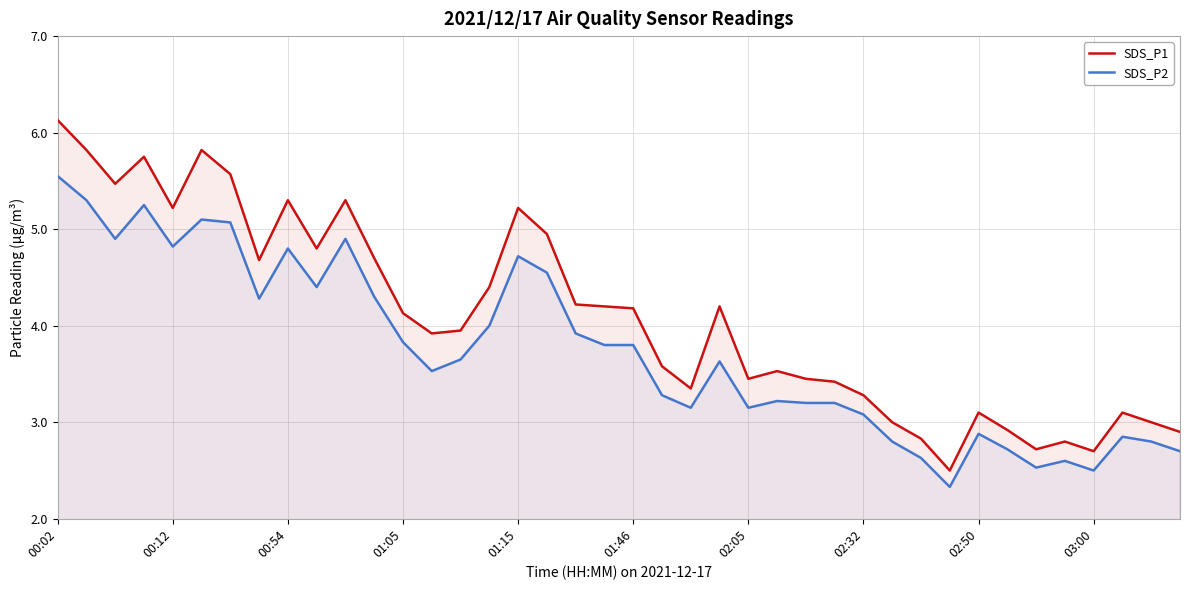

List the series in order of their overall mean, lowest first.

SDS_P2, SDS_P1